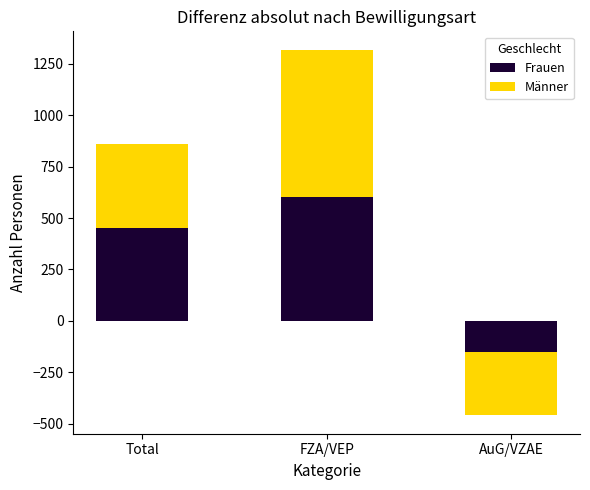

Between Total and AuG/VZAE, which is larger?

Total